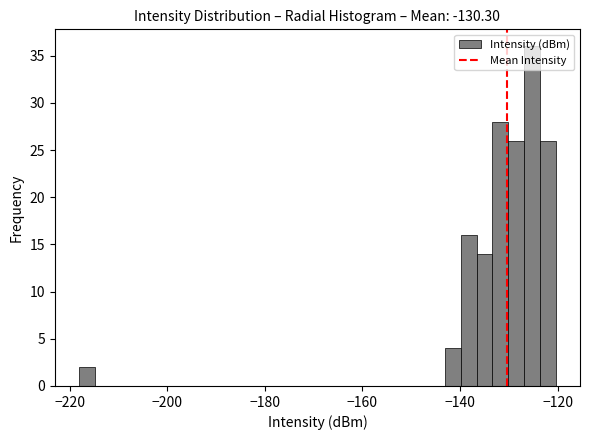

Around what value on the x-axis is the tallest bar? Give the approximate position of its centre, as read against the axis.

-126